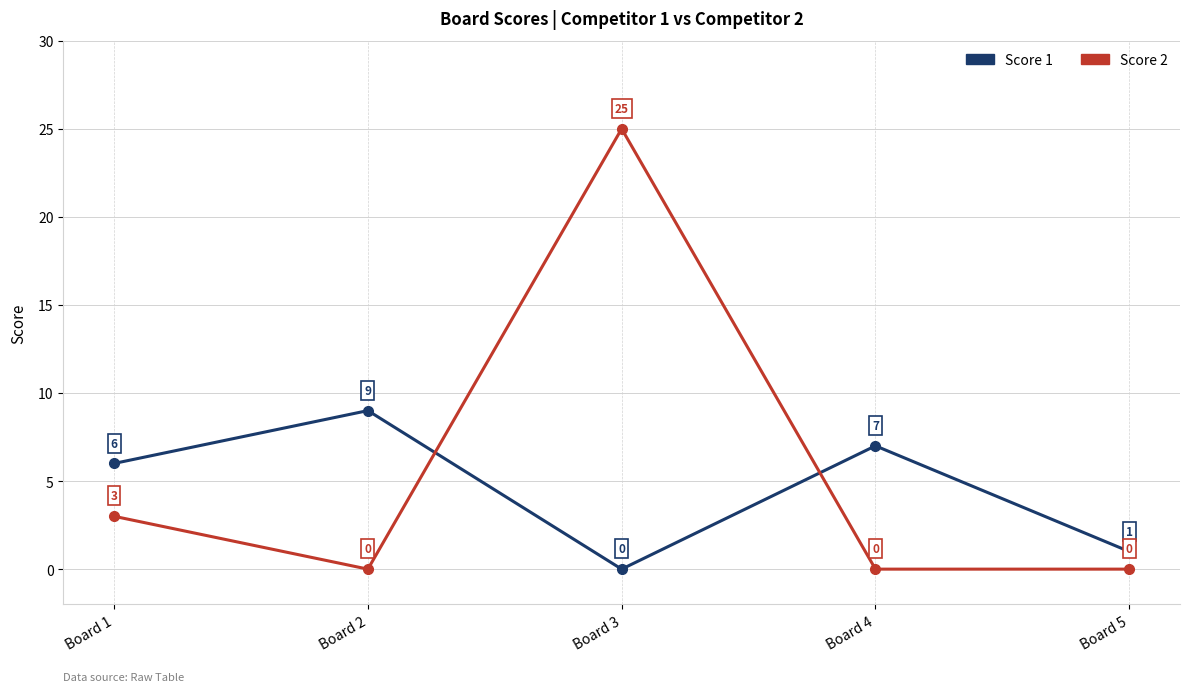

Read the Score 1 value at Board 4.

7